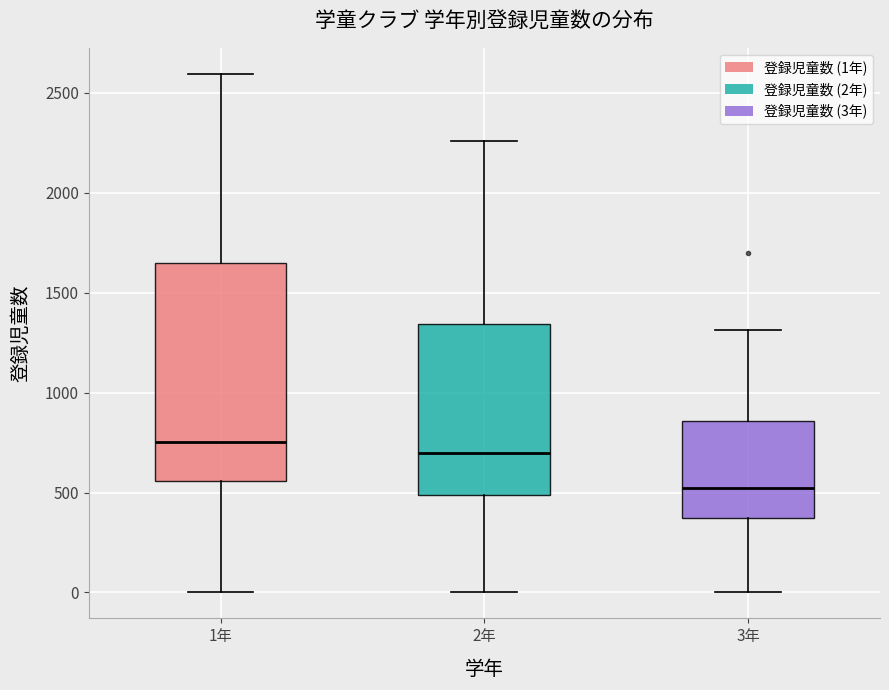

Which box's median line is the highest?

1年